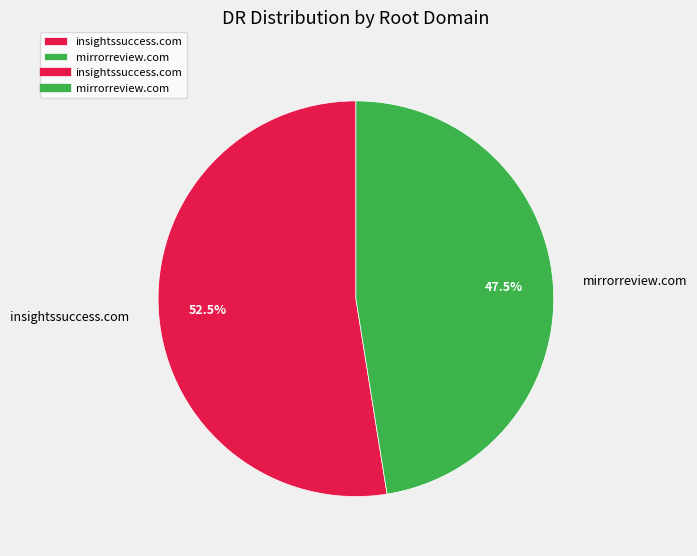

To the nearest percent, what is the difference between the largest and smallest slice percentages?

5%